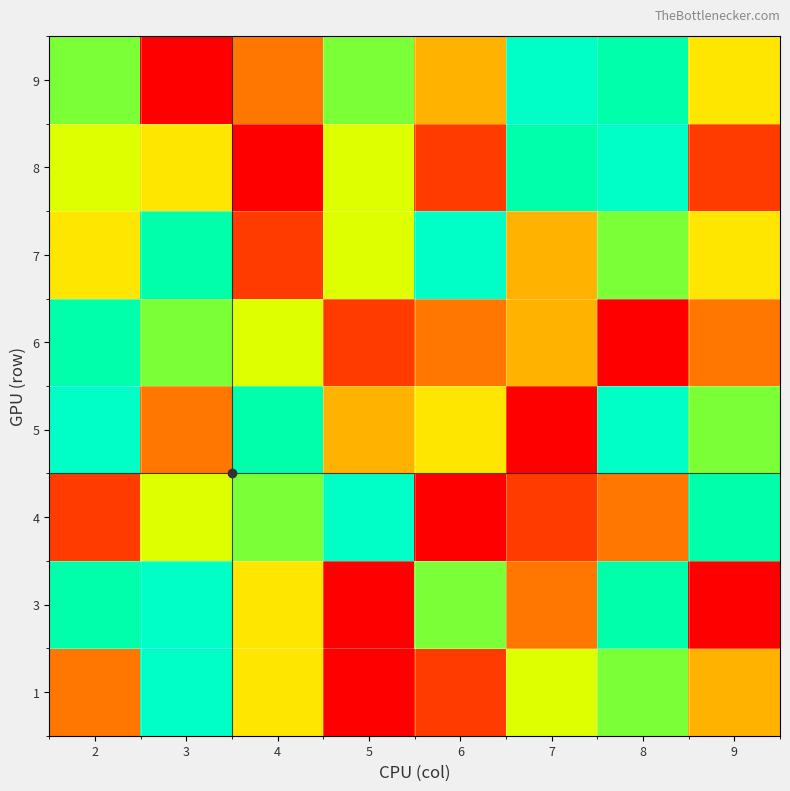

What is the smallest value displayed?

1